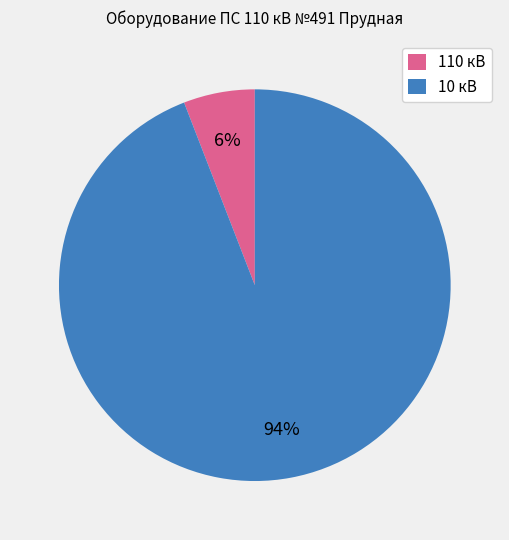

Is it true that 110 кВ is 6% of the pie?

True